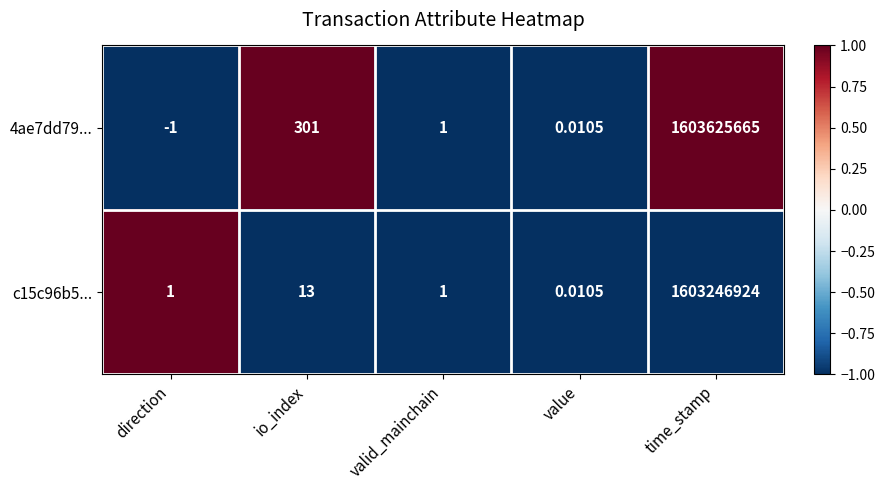

Rank the series by their average value, from highest to lowest.

4ae7dd79..., c15c96b5...